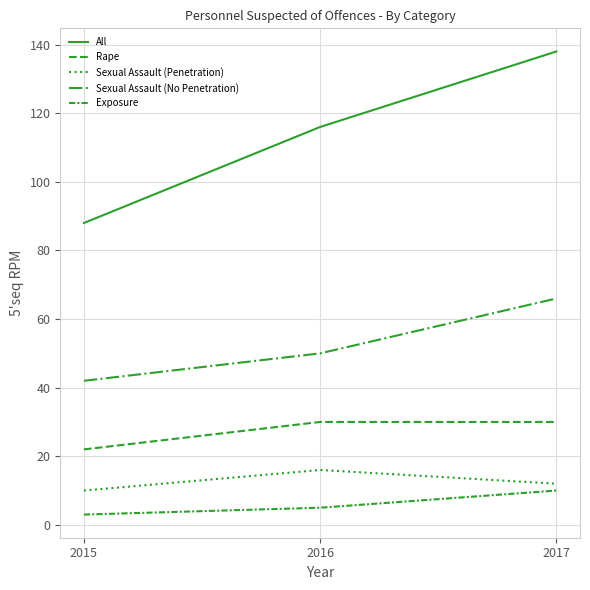

Reading left to right, list all the values displayed in this chart.

All: 2015=88	2016=116	2017=138
Rape: 2015=22	2016=30	2017=30
Sexual Assault (Penetration): 2015=10	2016=16	2017=12
Sexual Assault (No Penetration): 2015=42	2016=50	2017=66
Exposure: 2015=3	2016=5	2017=10